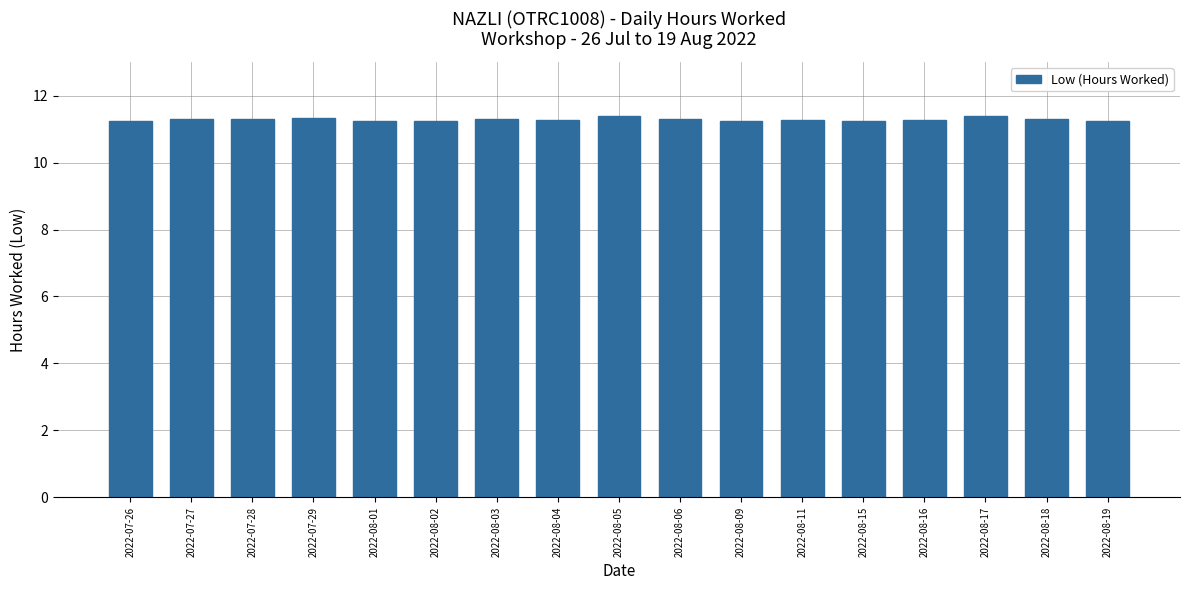

What is the greatest value displayed?

11.4